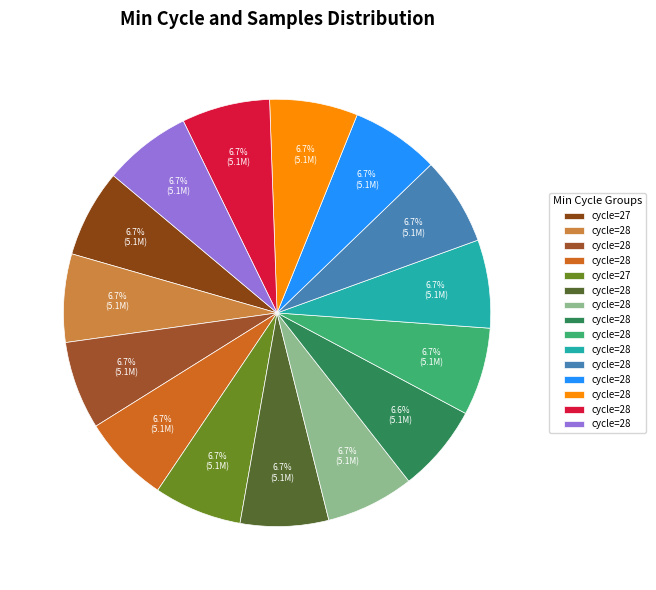

Which category has the biggest portion of the pie?

28